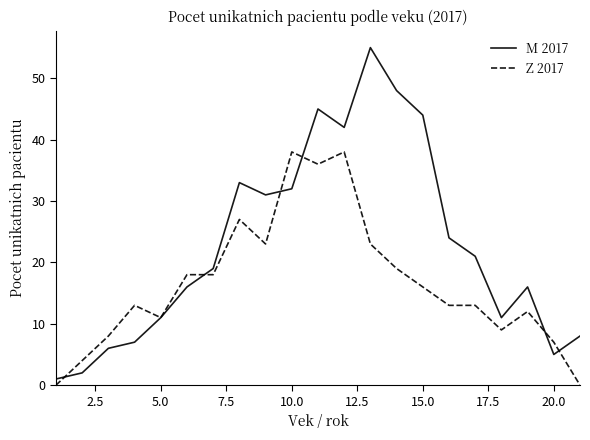

Which series has the largest total across all categories?

M 2017